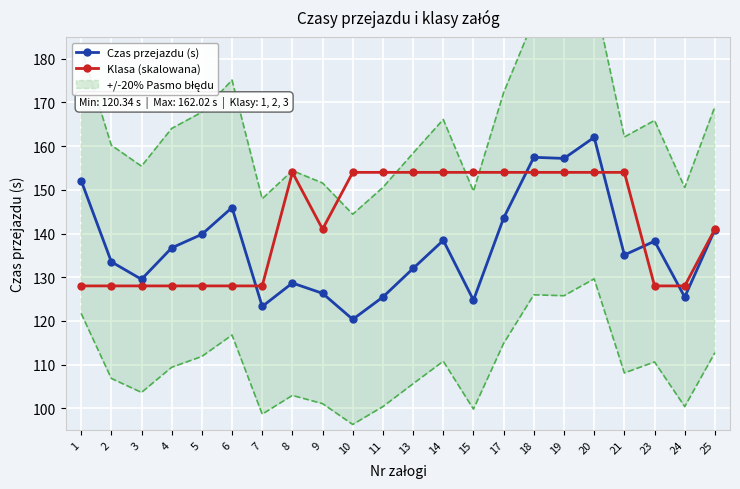

How many lines are shown in the chart?

2